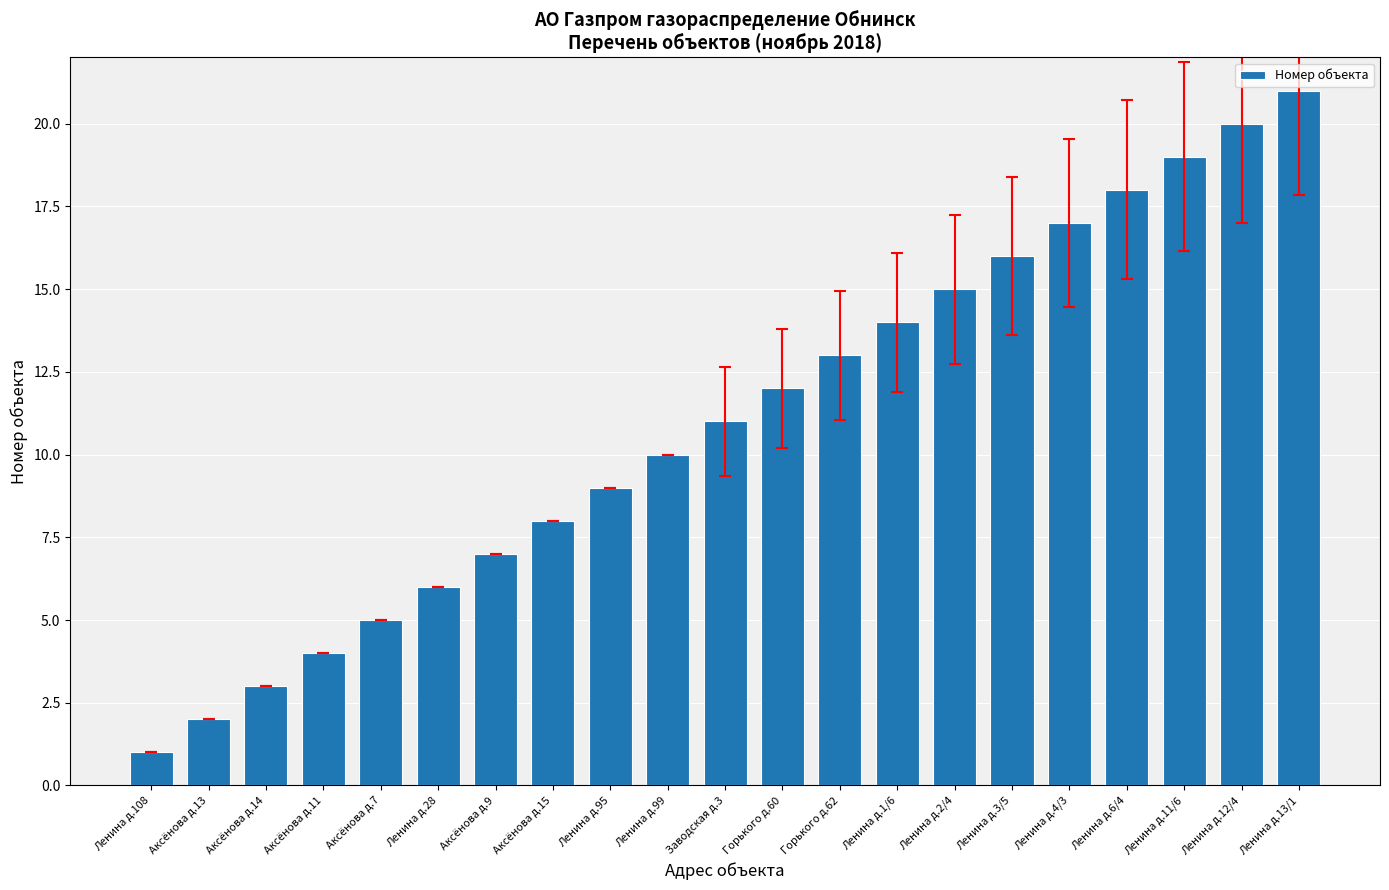

Are the bars grouped side by side (vs. stacked)?

No